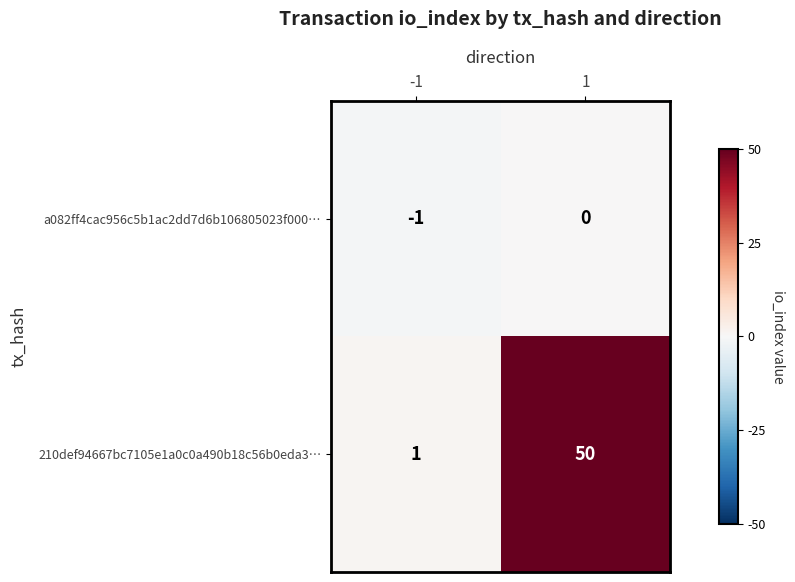

What is the spread (max minus min) of values at -1?

2